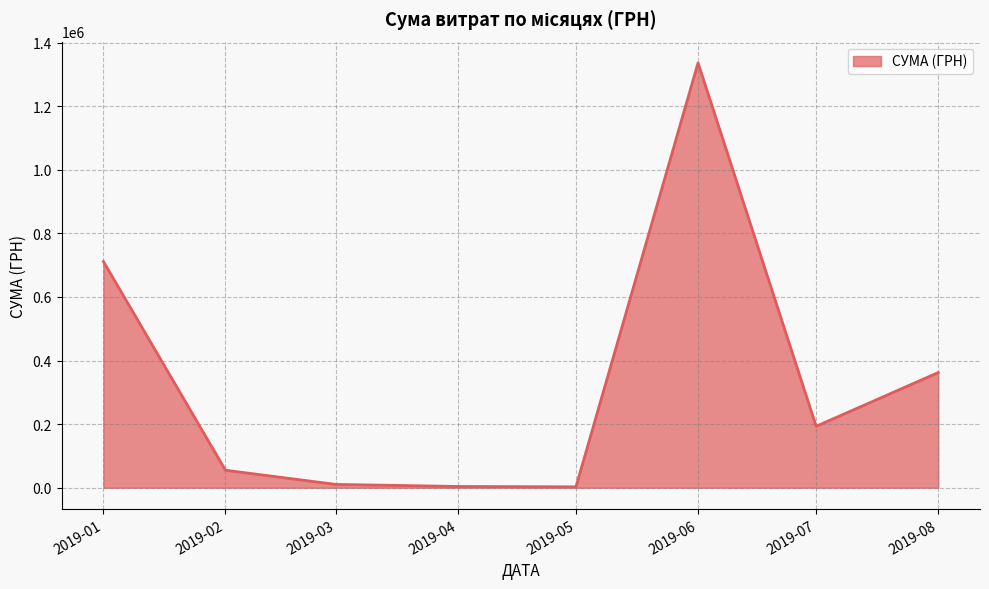

The value at 2019-08 is 362365.6. True or false?

True